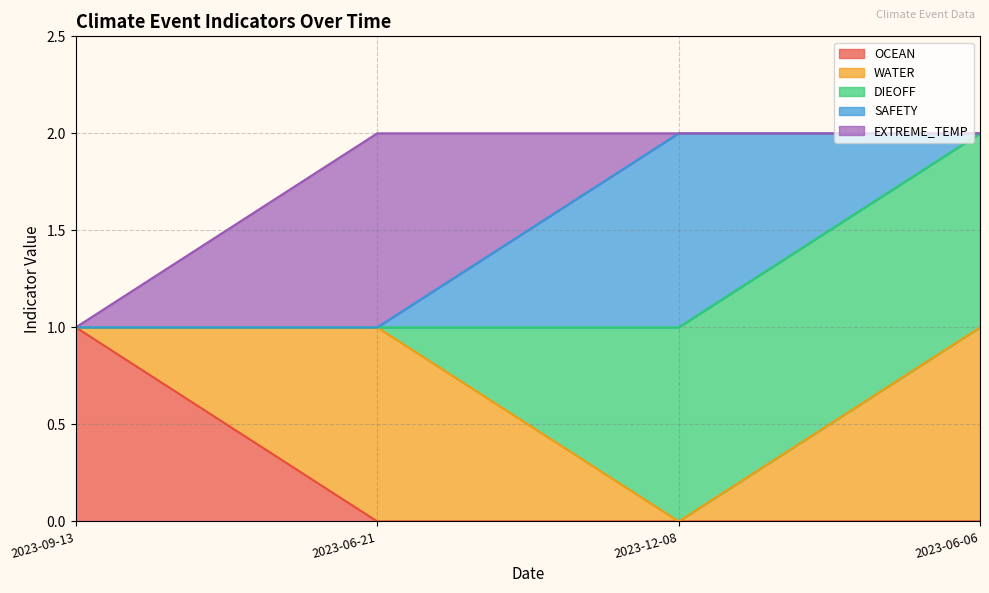

At which label does OCEAN reach its peak?

2023-09-13